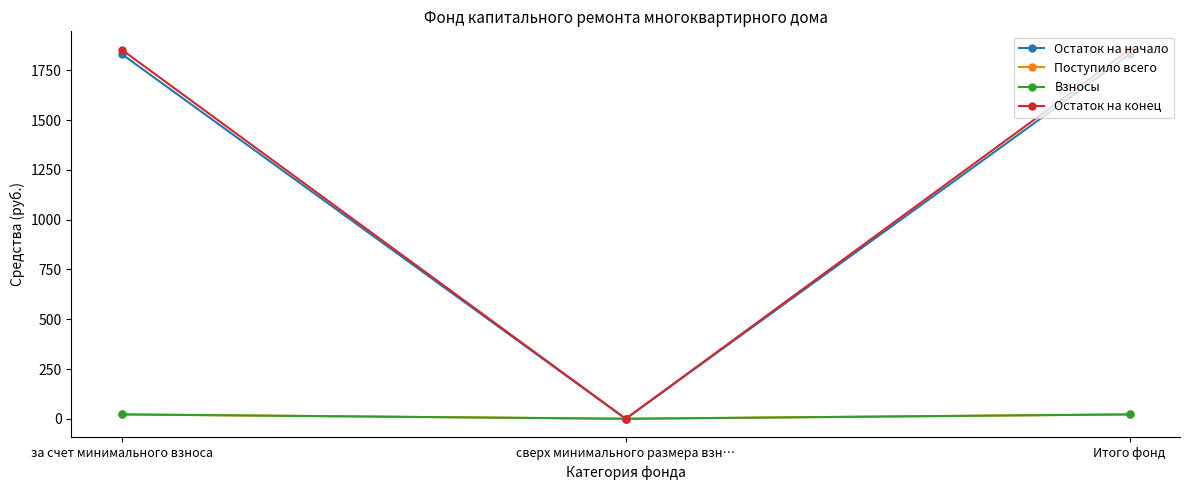

Reading left to right, what are all the values shown in this chart?

Остаток на начало: 1831.6	0.0	1831.6
Поступило всего: 22.0	0.0	22.0
Взносы: 21.9	0.0	21.9
Остаток на конец: 1853.7	0.0	1853.7